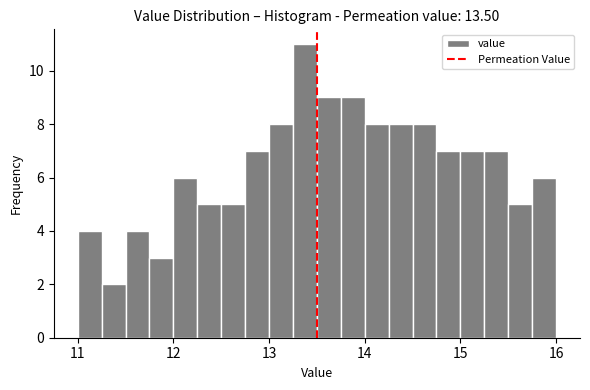

Around what value on the x-axis is the tallest bar? Give the approximate position of its centre, as read against the axis.

13.4